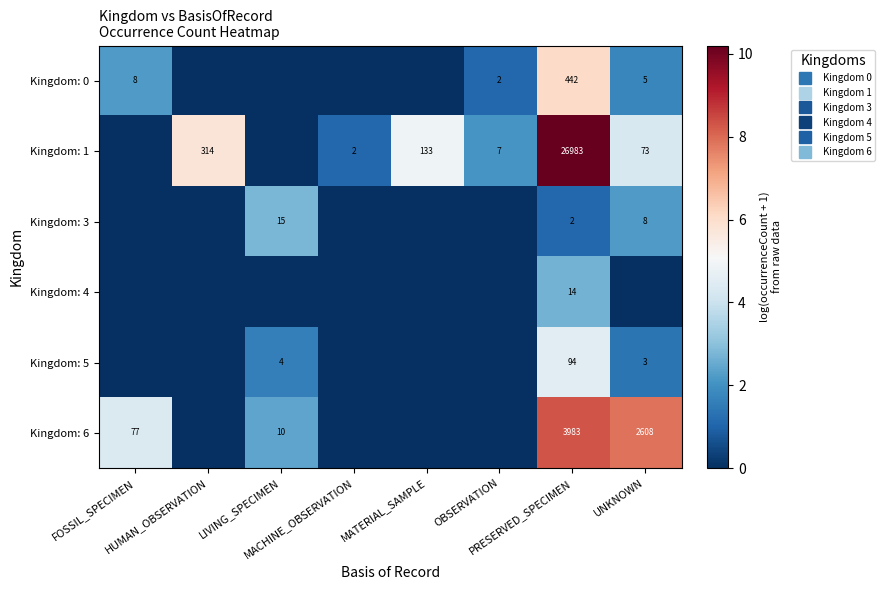

Is the value of Kingdom: 6 at LIVING_SPECIMEN greater than the value of Kingdom: 4 at LIVING_SPECIMEN?

Yes